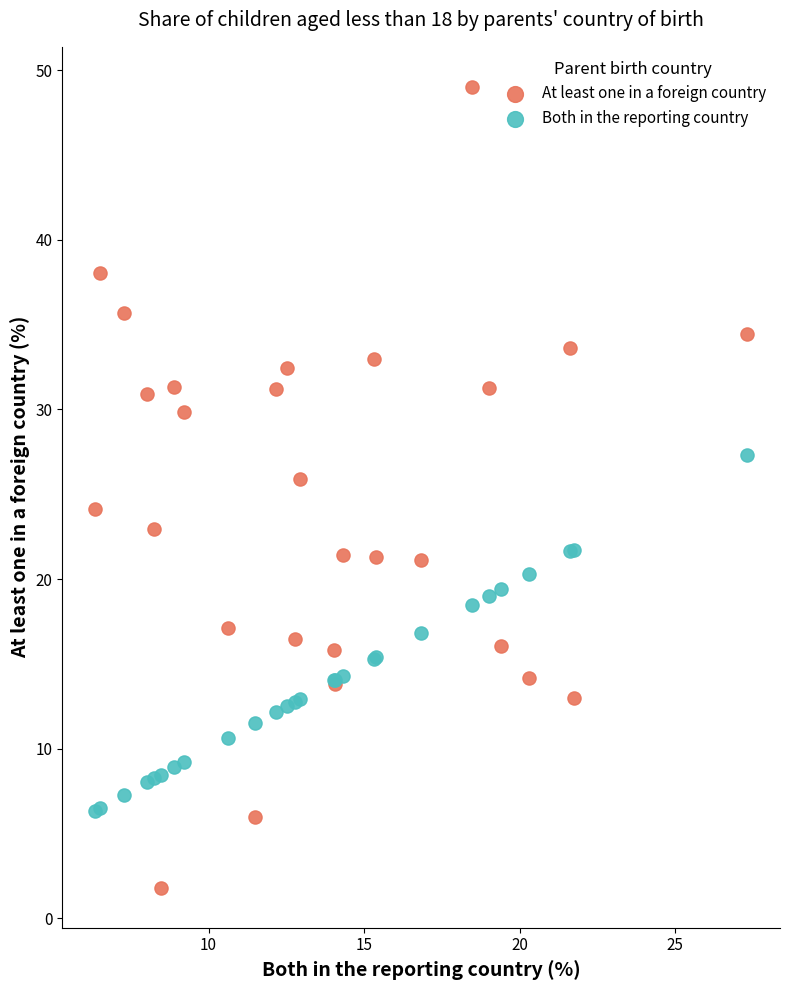

Which series contains the lowest Y value?

At least one in a foreign country